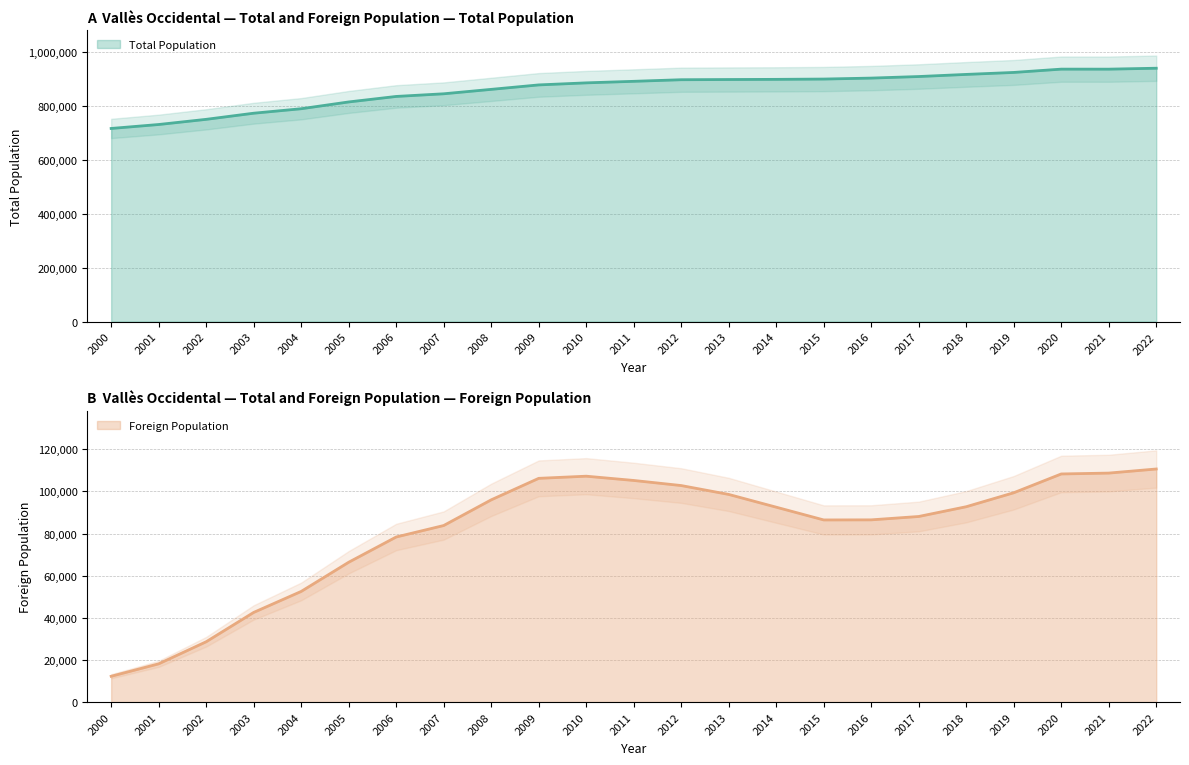

What is the average value of the Total Population series?

863153